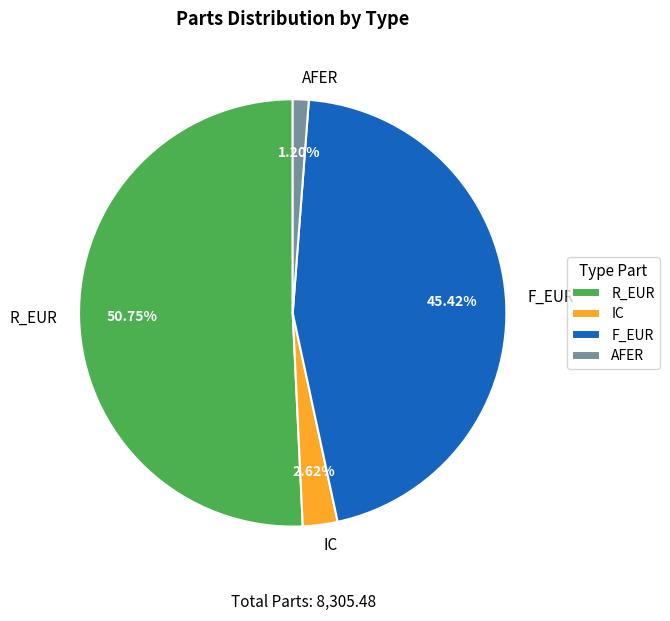

Which slice is the largest?

R_EUR